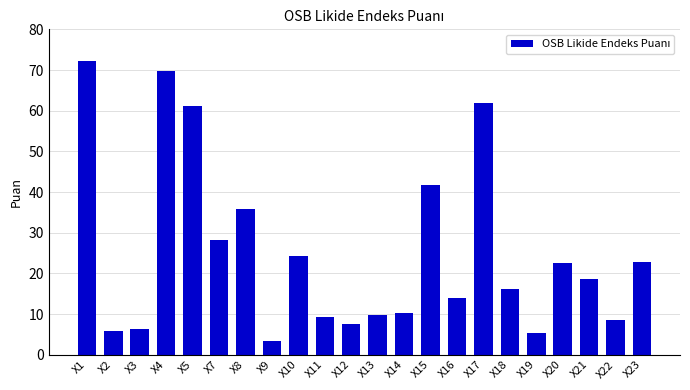

How many categories are shown in the chart?

22